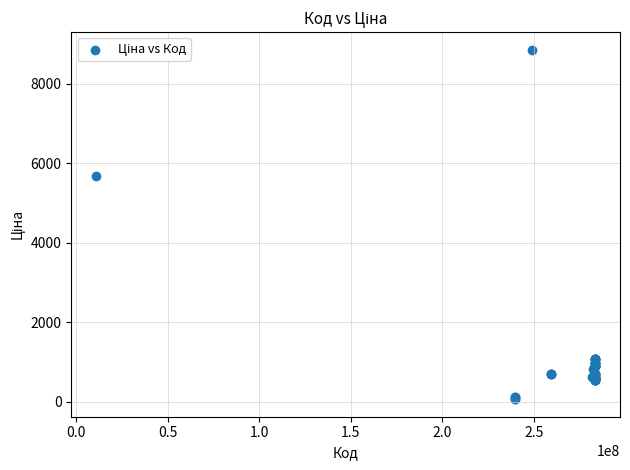

What Y value in the scatter plot is closest to 4456?

5673.8